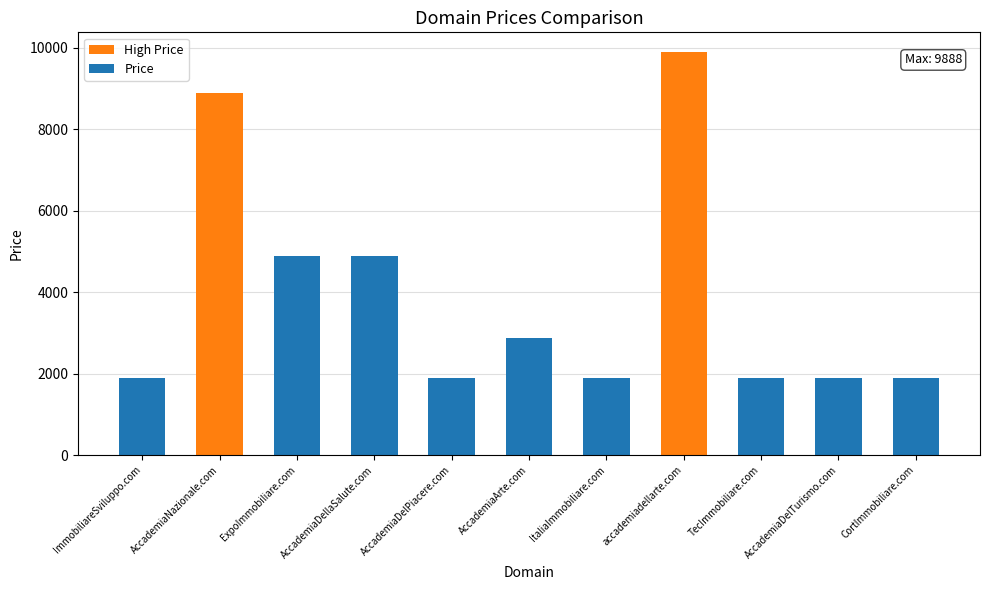

What is the label of the 4th bar from the right?

accademiadellarte.com